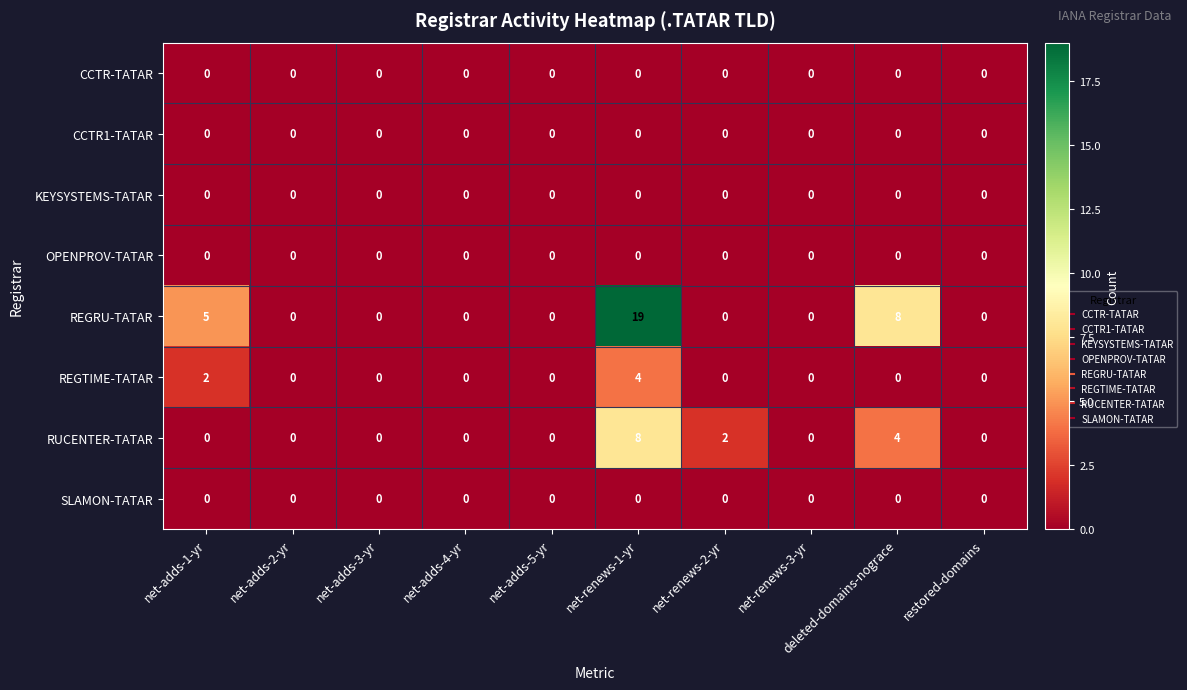

Which series has the largest total across all categories?

REGRU-TATAR